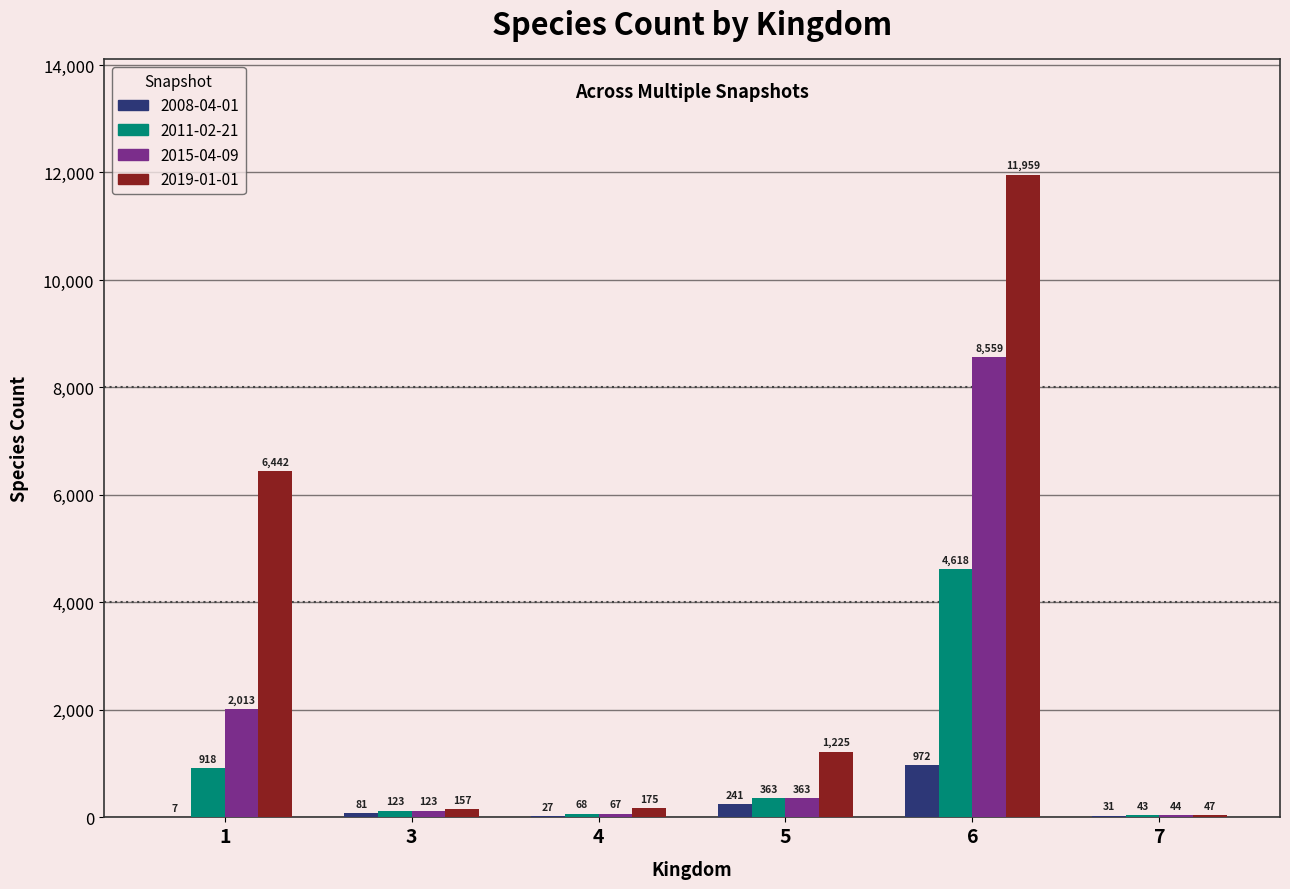

What is the approximate value of 2015-04-09 at 3?

123